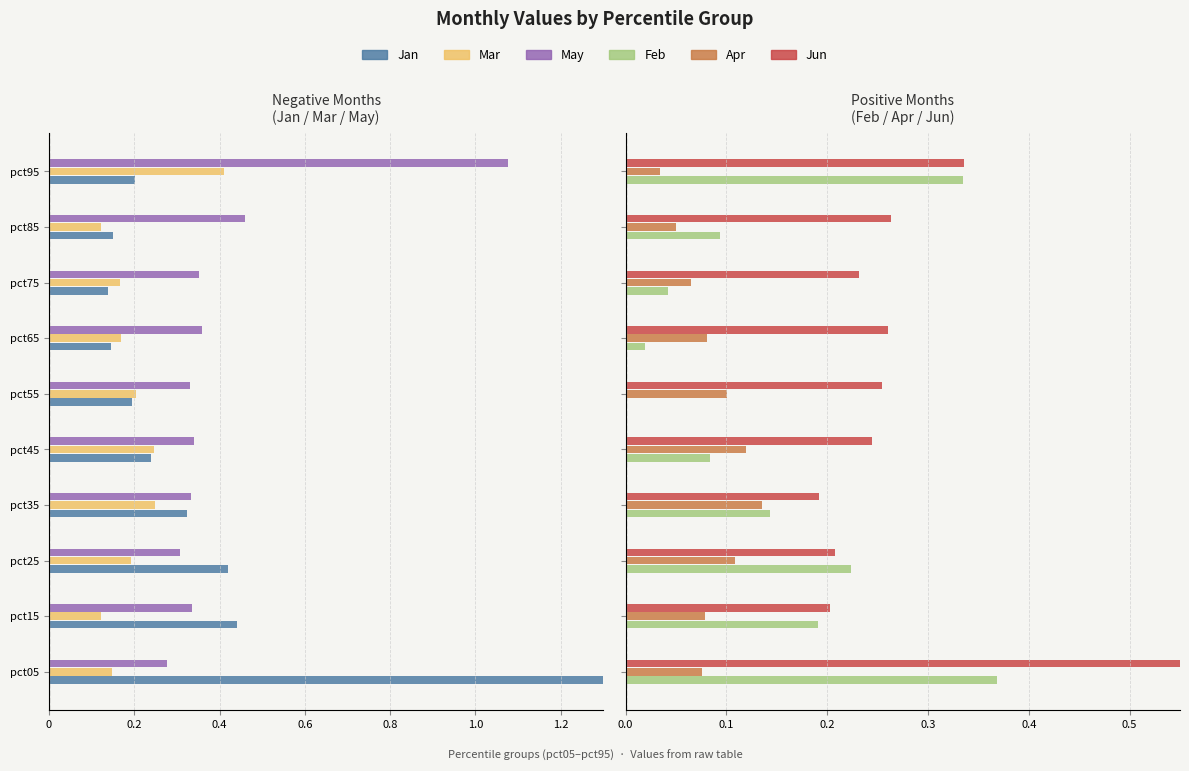

At how many categories does at least one series exceed 0?

10